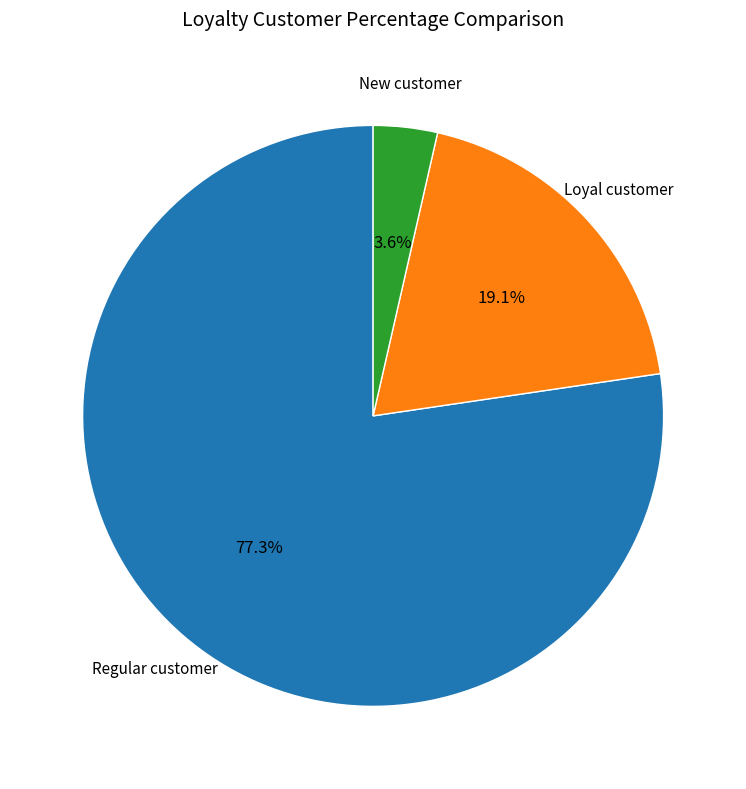

To the nearest percent, what is the average slice percentage?

33%